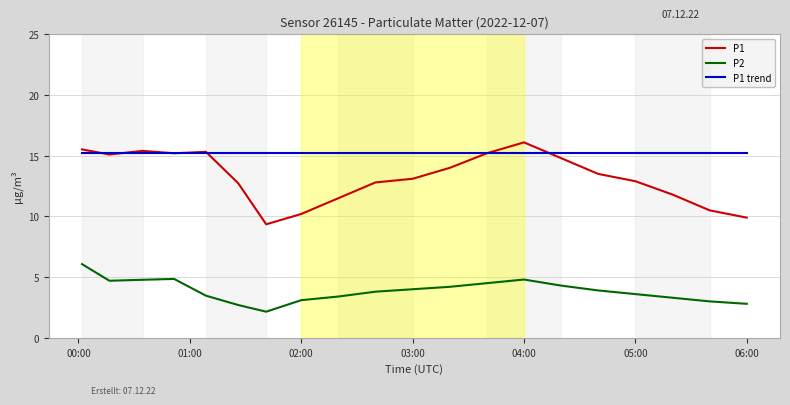

What is the maximum value shown in the chart?

16.1